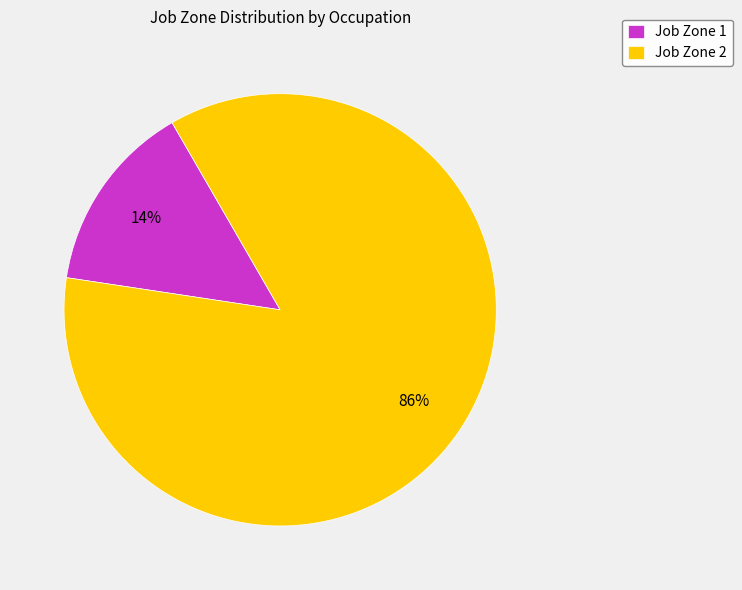

Do Job Zone 2 and Job Zone 1 together represent more than half of the pie?

Yes